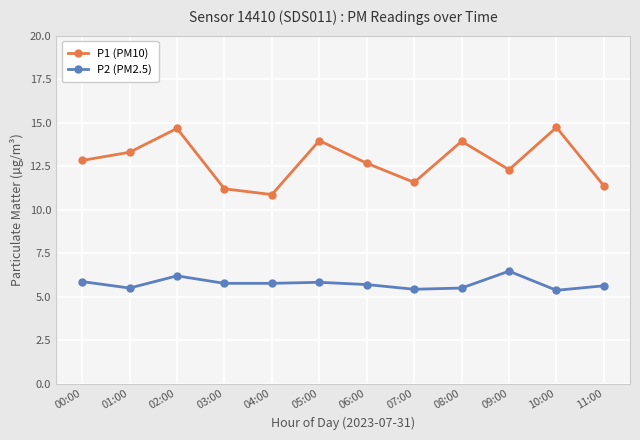

What is the value of the P1 (PM10) point at the 9th from the left?

13.9